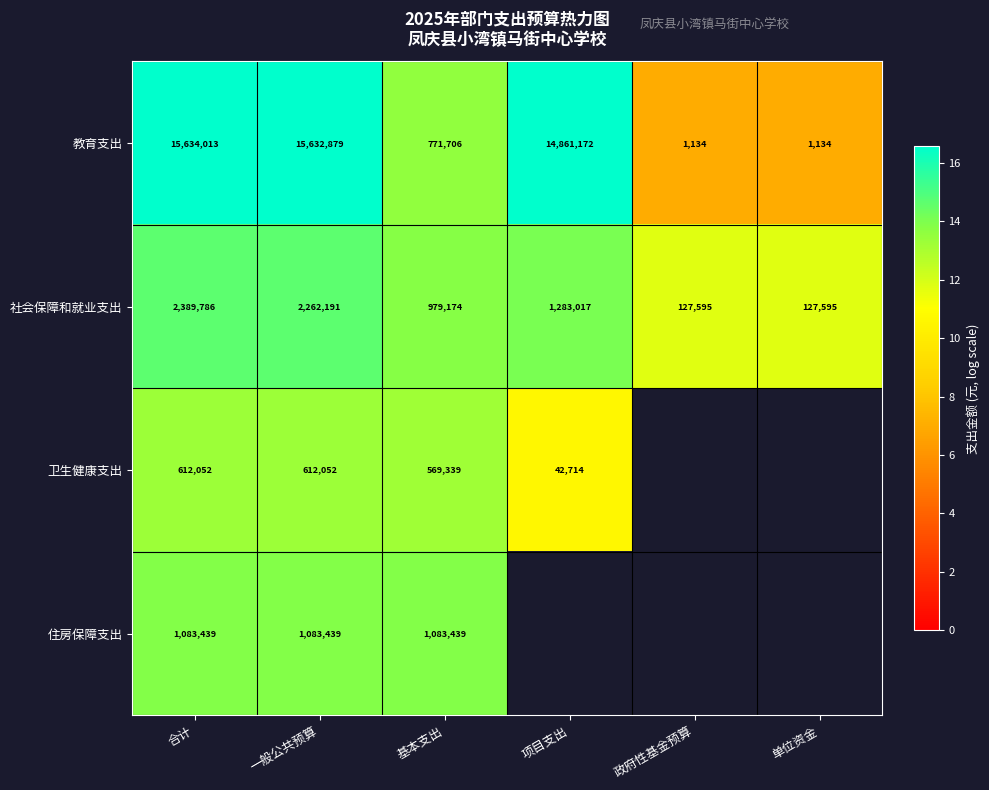

At 基本支出, list the series in order from largest to smallest.

住房保障支出, 社会保障和就业支出, 教育支出, 卫生健康支出